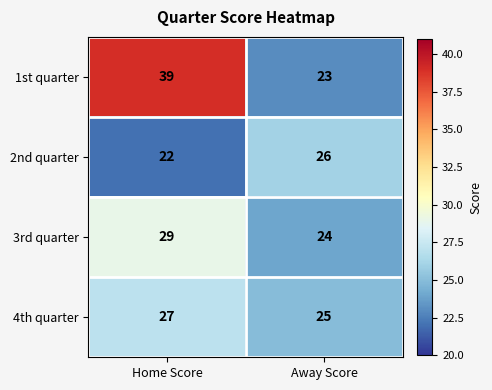

At which label is 3rd quarter closest to 26?

Away Score